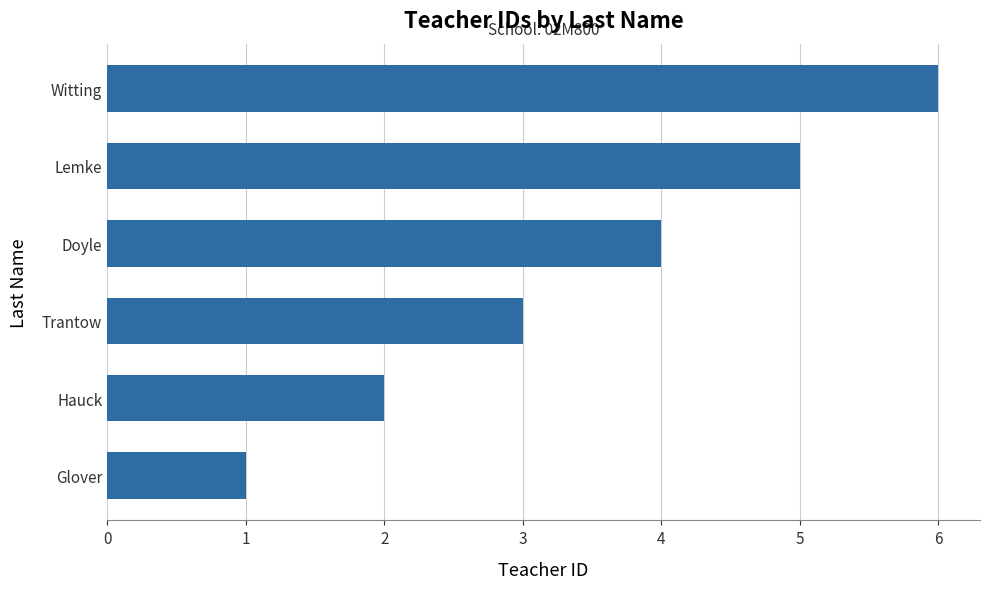

What is the ratio of the value at Hauck to the value at Trantow?

0.7